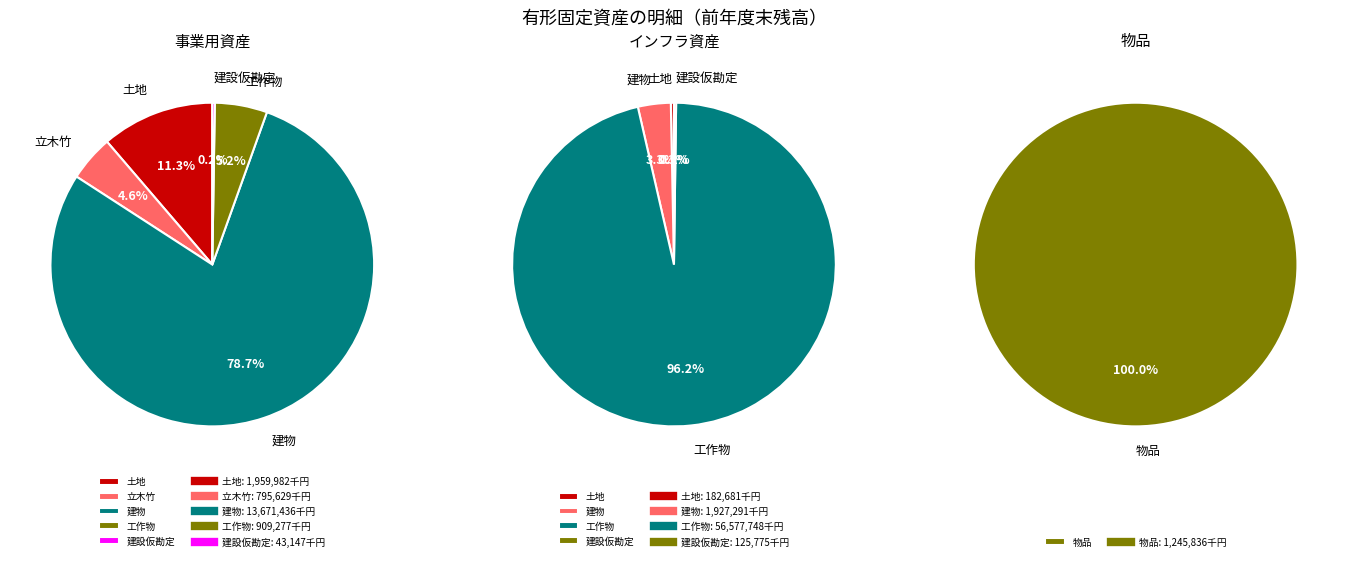

What is the change in value from 事業用資産 to インフラ資産?

+41434025